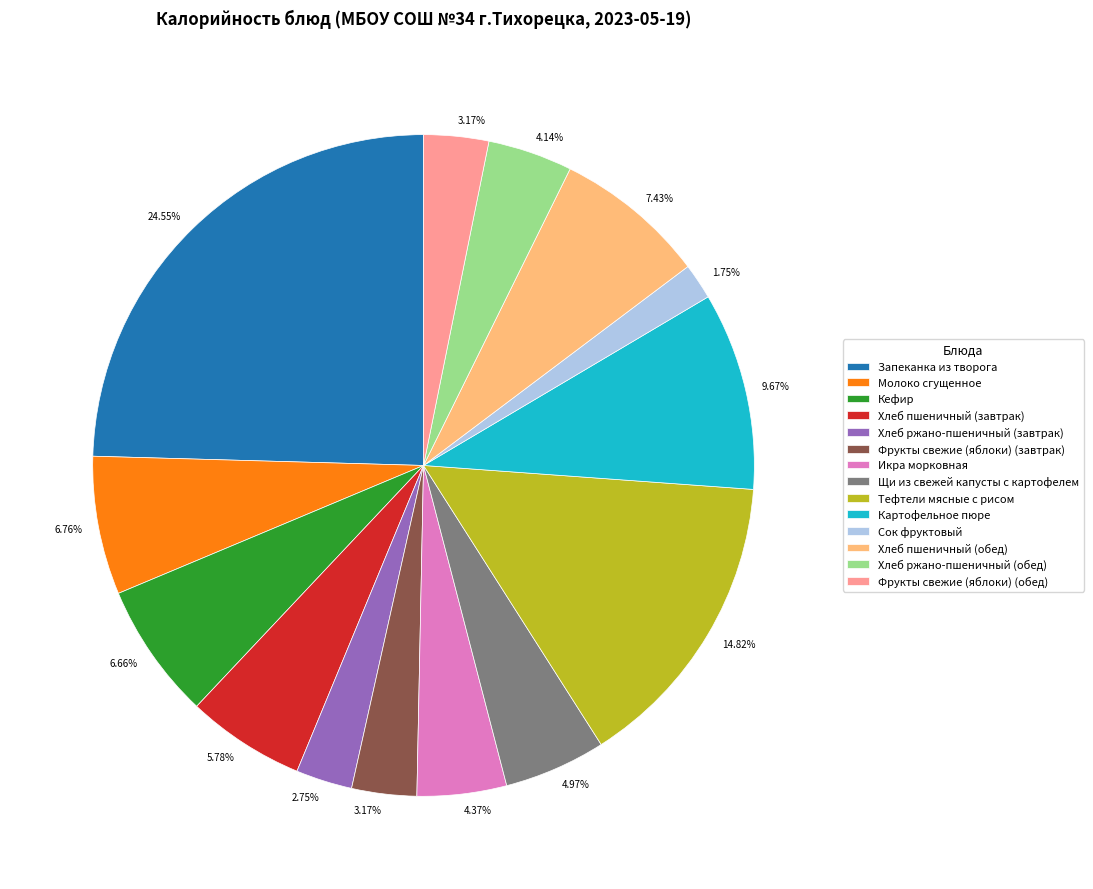

Is there a majority slice in this chart?

No